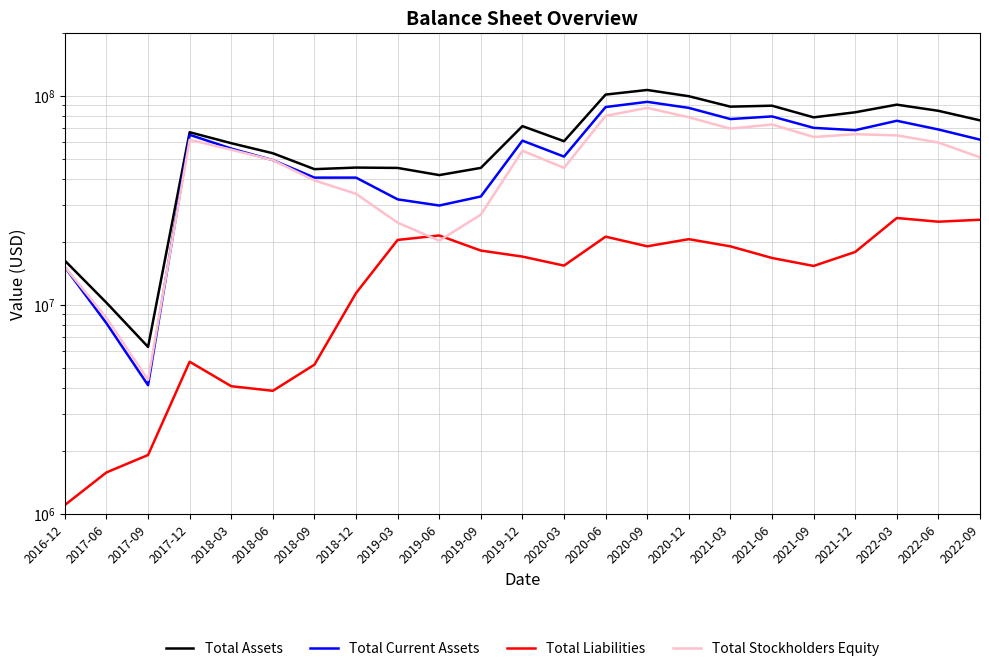

Rank the categories by Total Assets value from lowest to highest.

2017-09, 2017-06, 2016-12, 2019-06, 2018-09, 2019-03, 2019-09, 2018-12, 2018-06, 2018-03, 2020-03, 2017-12, 2019-12, 2022-09, 2021-09, 2021-12, 2022-06, 2021-03, 2021-06, 2022-03, 2020-12, 2020-06, 2020-09